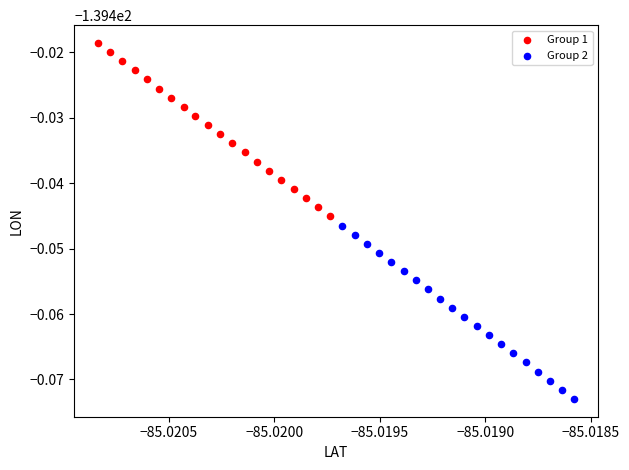

What are all the series names shown in the legend?

Group 1, Group 2